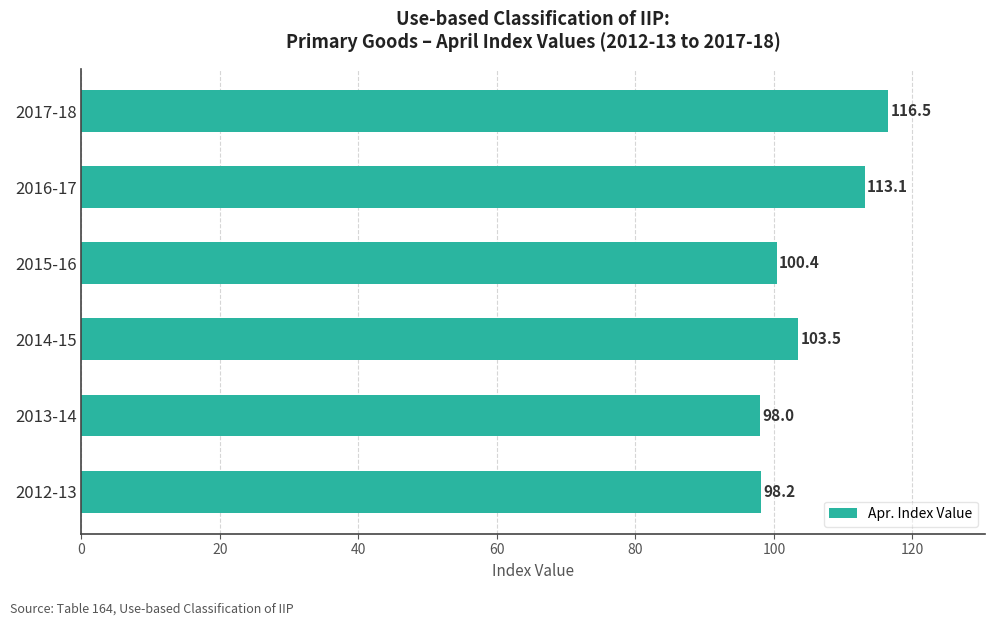

True or false: the data shows 113.1 at 2016-17.

True